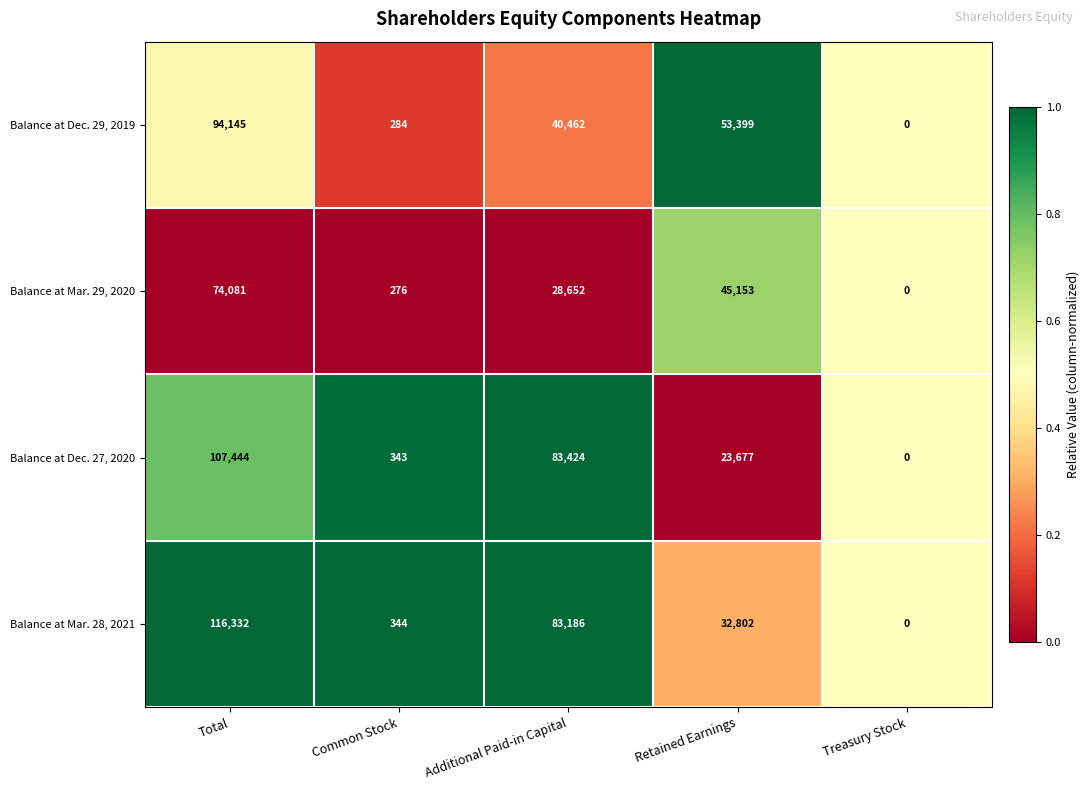

How many data points does each series have?

5